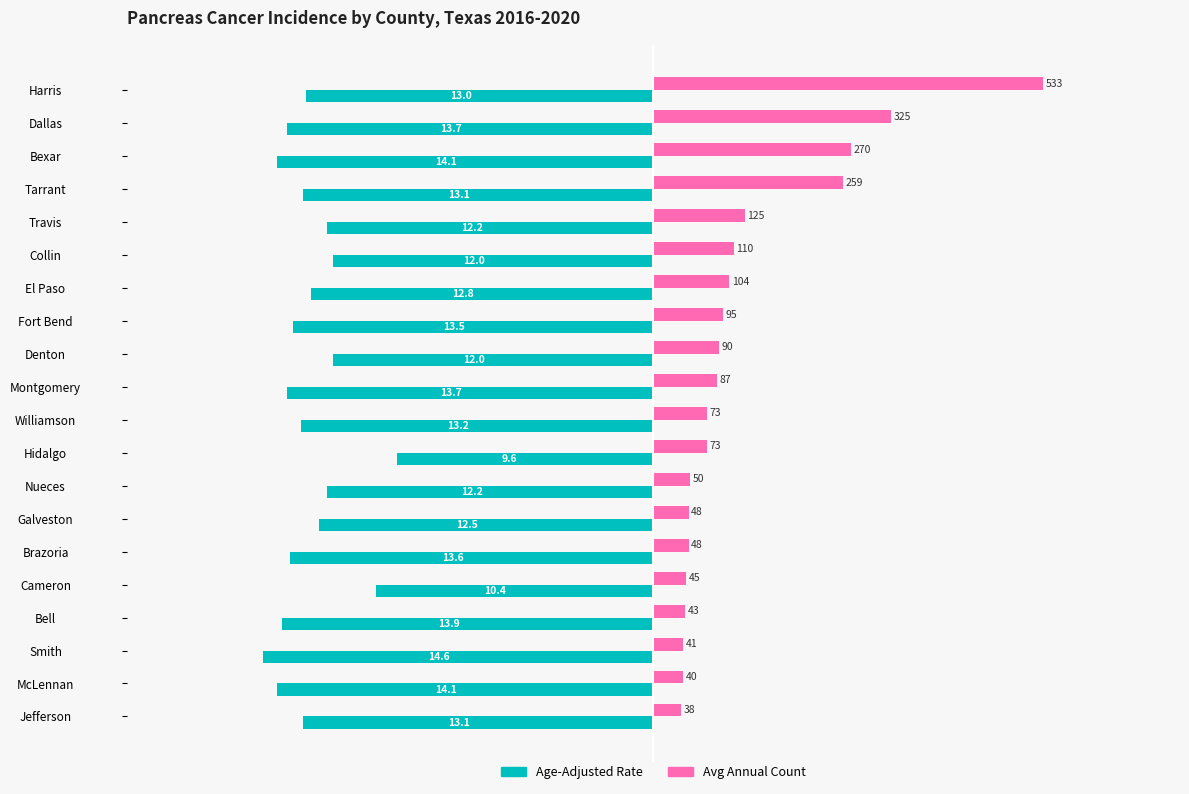

What are all the series names shown in the legend?

Age-Adjusted Rate, Avg Annual Count